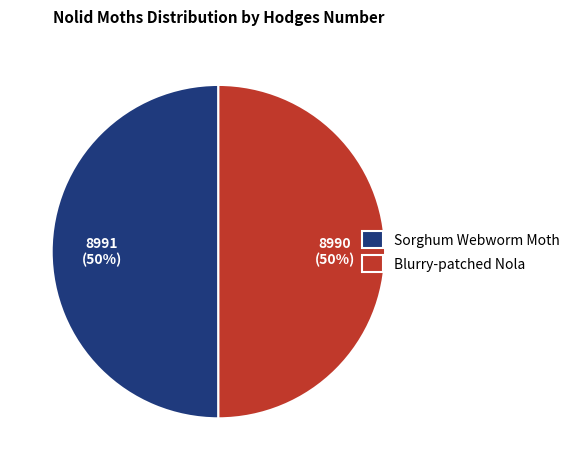

Approximately how many times larger is the value at Blurry-patched Nola compared to Sorghum Webworm Moth?

1.0